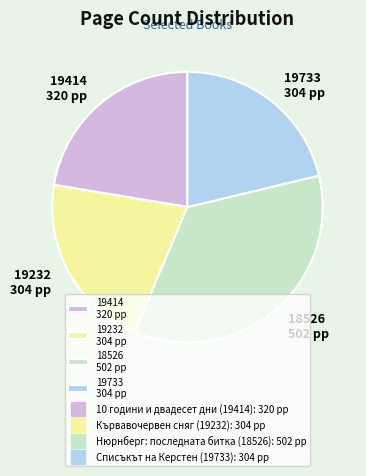

How many slices are in this pie chart?

4